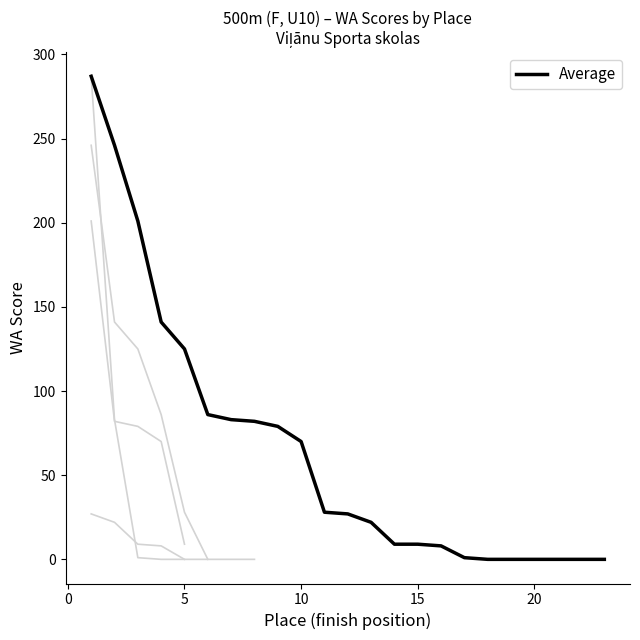

What is the maximum value for Average?

287